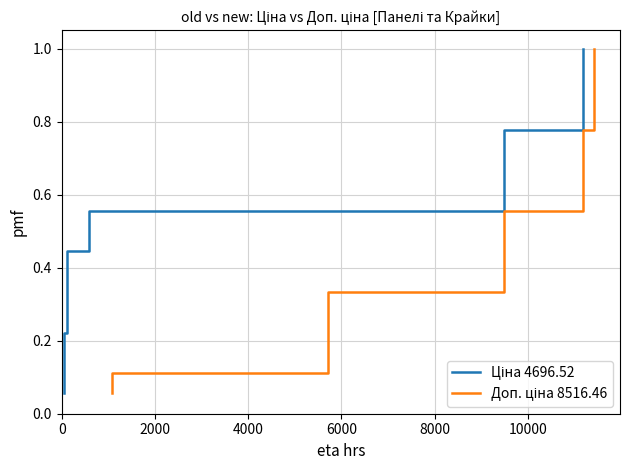

Rank the series by their maximum value, from highest to lowest.

Ціна 4696.52, Доп. ціна 8516.46